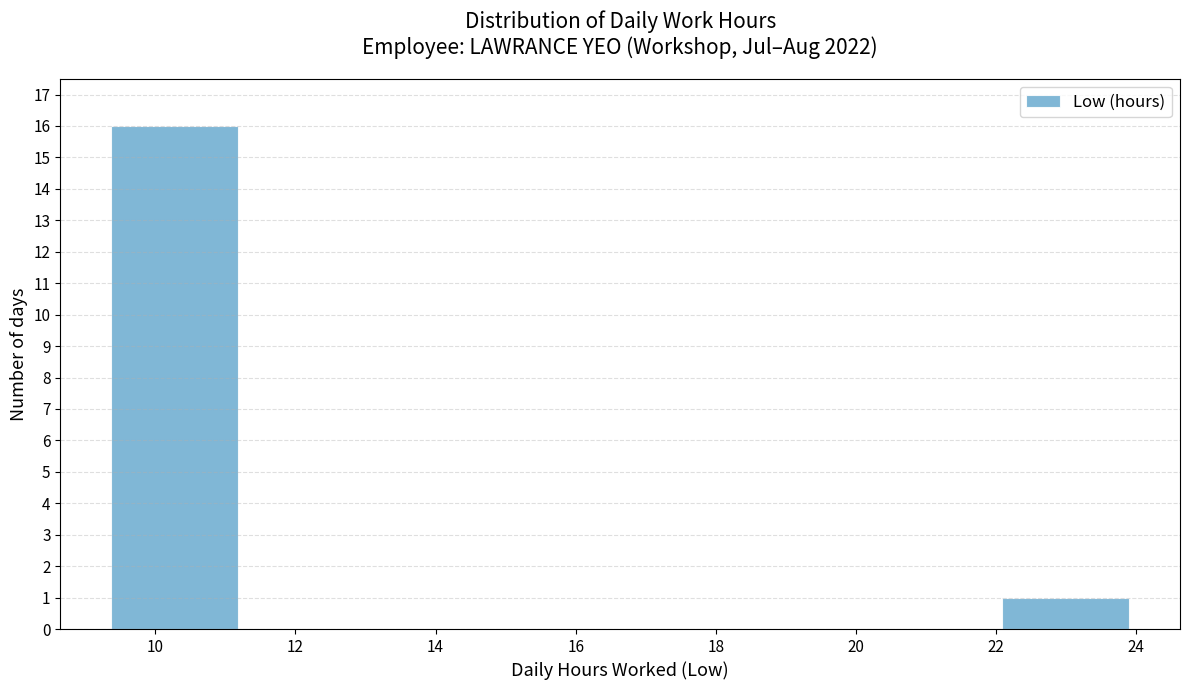

Reading left to right, list every bar in this chart as the range it spans on the x-axis followed by its height. Neither the bar edges nor the heights are printed on the chart, so give them approximately, as read against the axes.

9.4 to 11.2: 16
11.2 to 13.0: 0
13.0 to 14.8: 0
14.8 to 16.6: 0
16.6 to 18.4: 0
18.4 to 20.2: 0
20.2 to 22.0: 0
22.0 to 24.0: 1